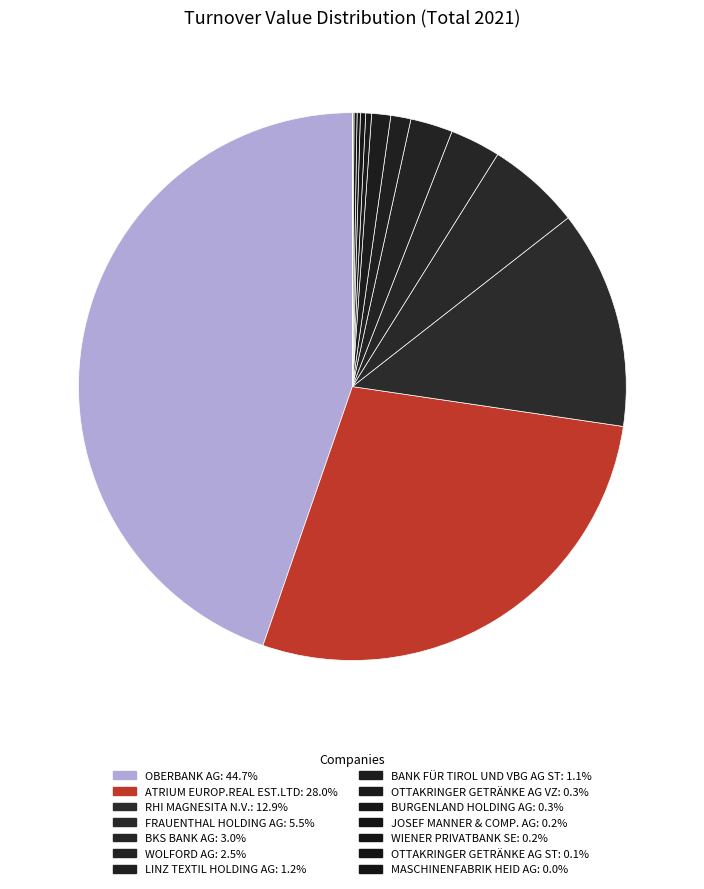

How many segments does this pie chart have?

14